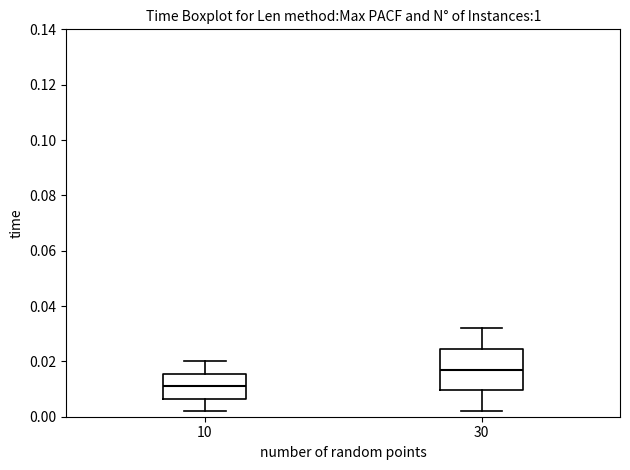

Reading left to right, read every box against the y-axis: the position of its median line, the range the box covers, and the ends of its whiskers. The values are not printed on the chart, so give them approximately, as read against the axis.

10: median 0.012, box 0.006 to 0.016, whiskers 0.002 to 0.020
30: median 0.018, box 0.010 to 0.024, whiskers 0.002 to 0.032